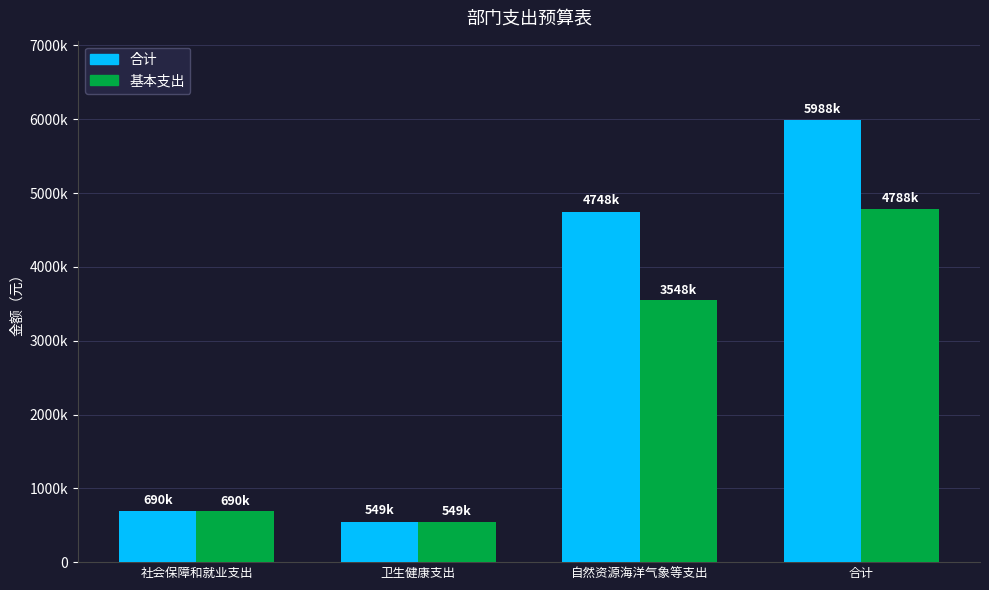

What are all the series names shown in the legend?

合计, 基本支出